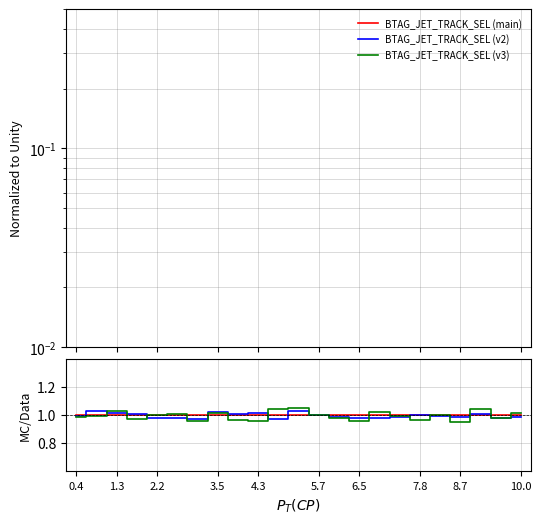

What is the label of the 14th point from the right?

4.3